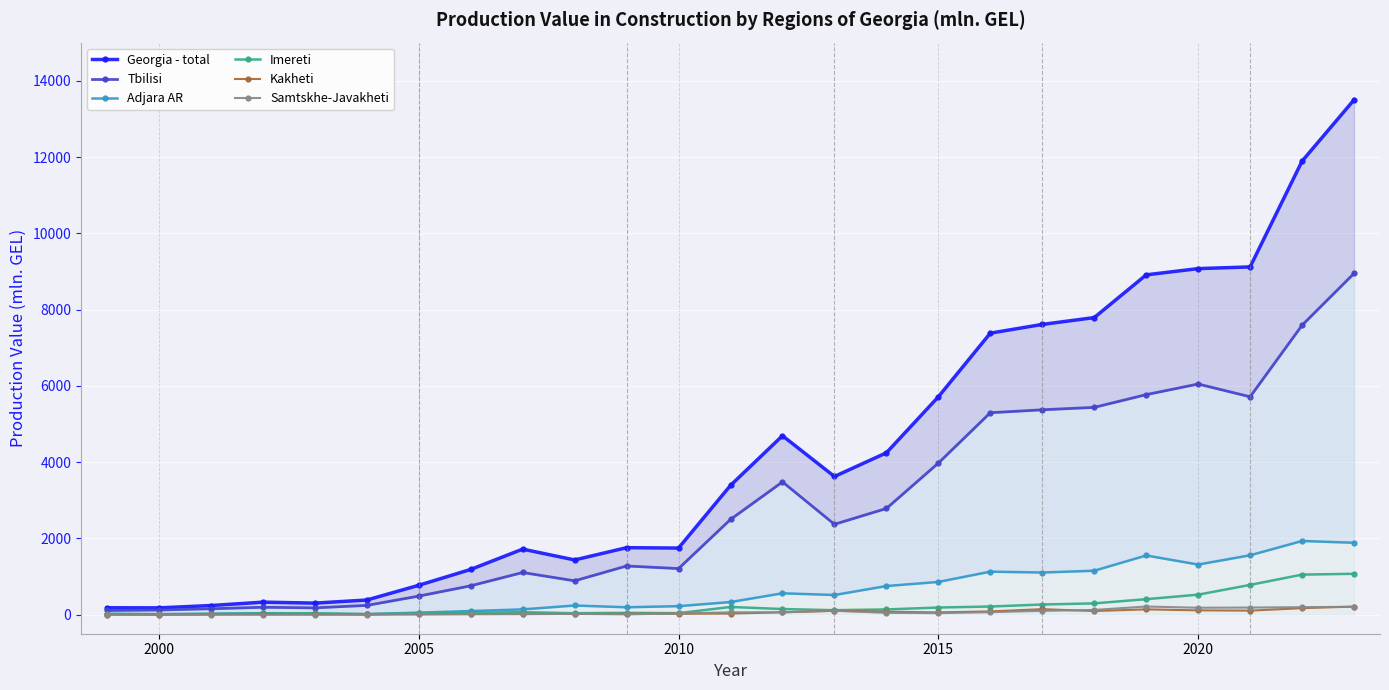

Does the chart display data point markers on the line(s)?

Yes